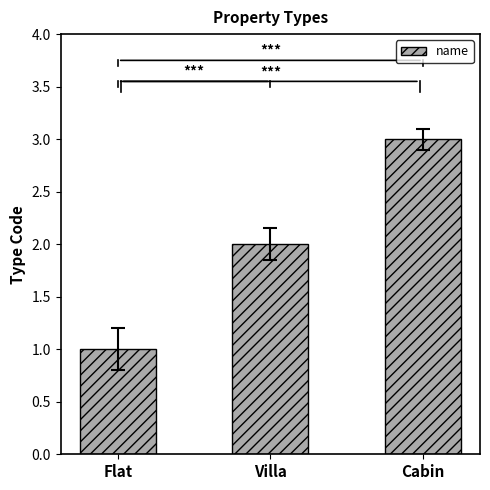

How many values are below 2?

1